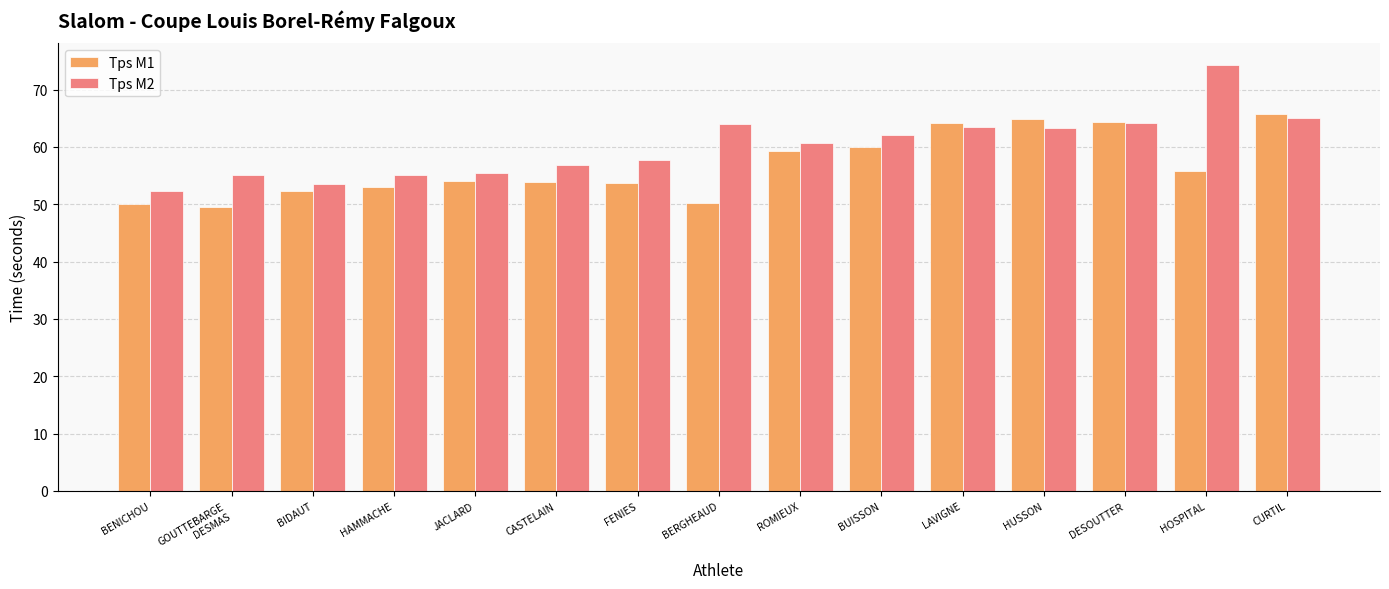

Which series has the largest total across all categories?

Tps M2